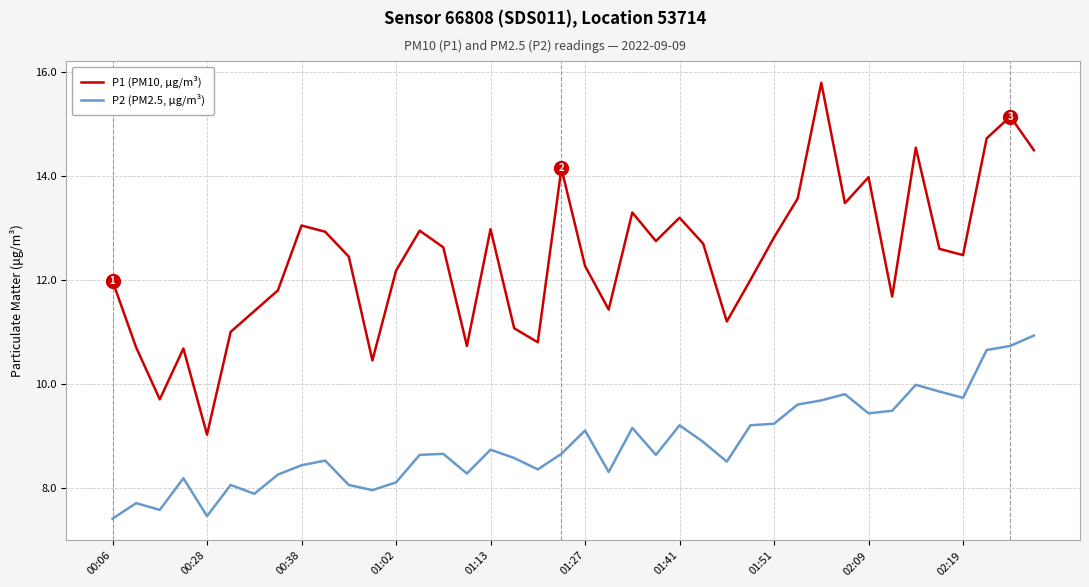

What is the highest value of the P2 (PM2.5, μg/m³) series?

10.9